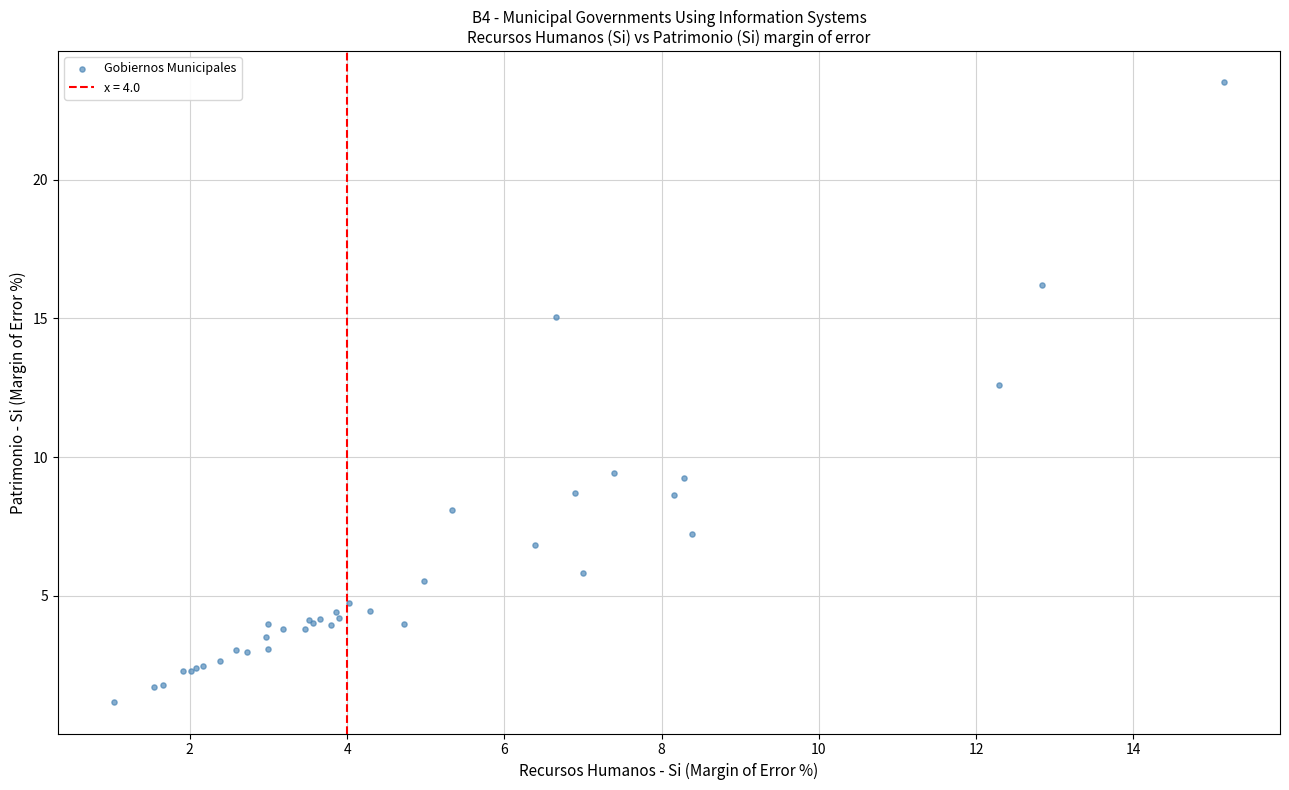

What Y value in the scatter plot is closest to 12?

12.6